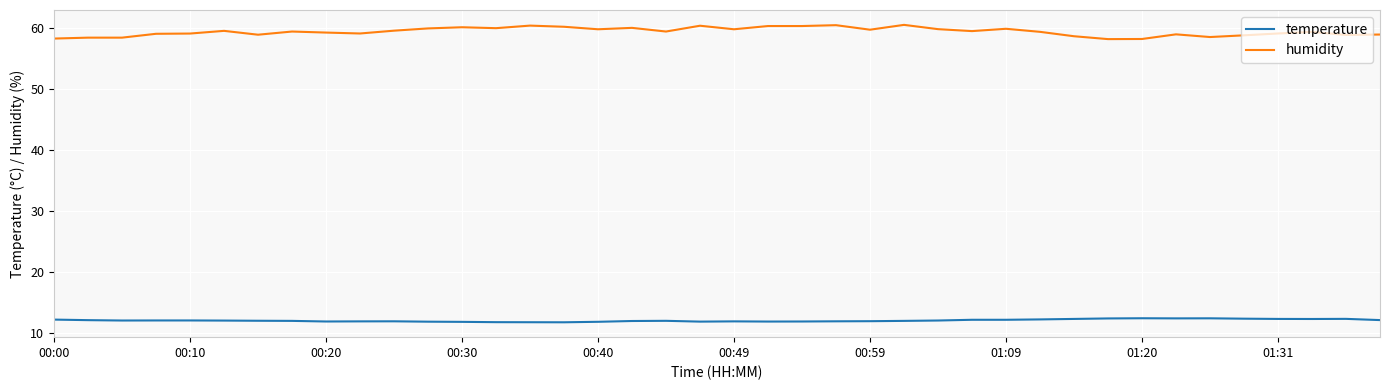

Which series has the largest total across all categories?

humidity